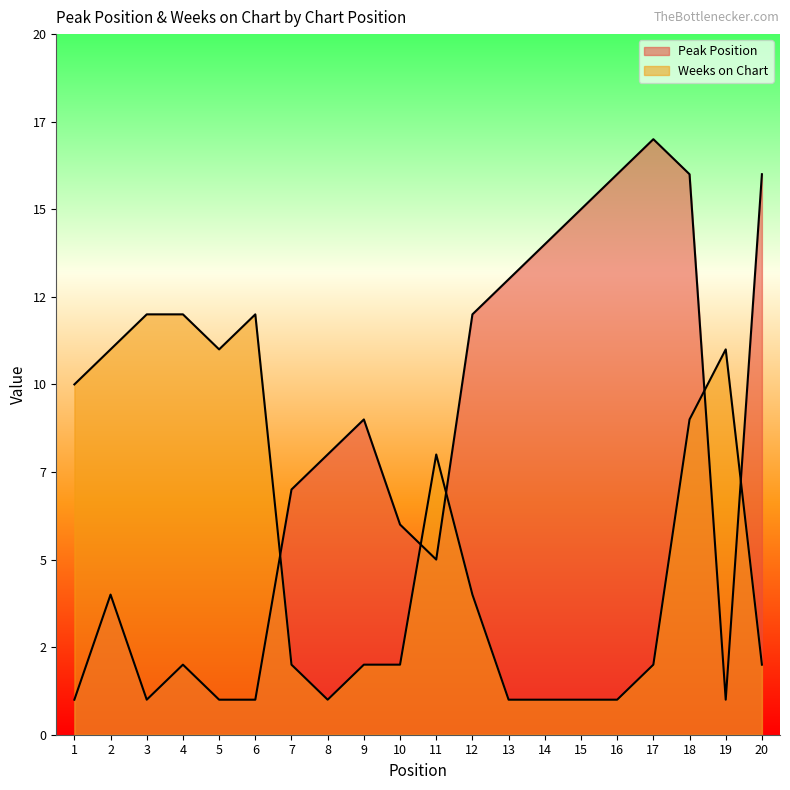

How many data points in Weeks on Chart are above 4?

9